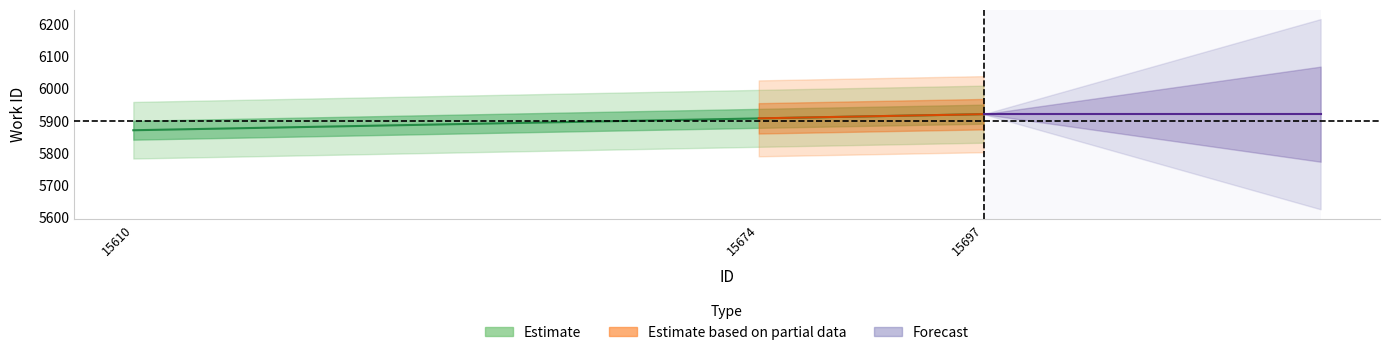

Between 15697 and 15610, which is larger?

15697